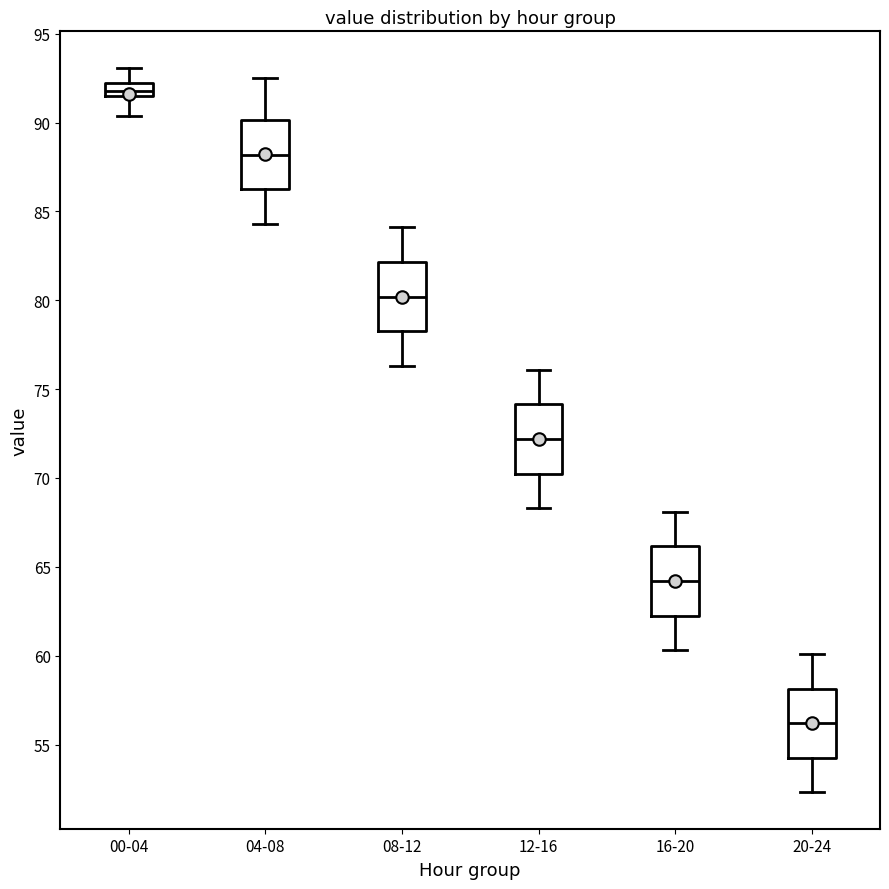

Reading left to right, transcribe this box plot: for each box, give where its median line is, the range the box spans, and where its two whiskers end, as read against the y-axis. The values are not printed on the chart, so give them approximately, as read against the axis.

00-04: median 92.0 (inside the box), box 91.5 to 92.0, whiskers 90.5 to 93.0
04-08: median 88.0, box 86.5 to 90.0, whiskers 84.5 to 92.5
08-12: median 80.0, box 78.5 to 82.0, whiskers 76.5 to 84.0
12-16: median 72.0, box 70.5 to 74.0, whiskers 68.5 to 76.0
16-20: median 64.0, box 62.5 to 66.0, whiskers 60.5 to 68.0
20-24: median 56.0, box 54.5 to 58.0, whiskers 52.5 to 60.0